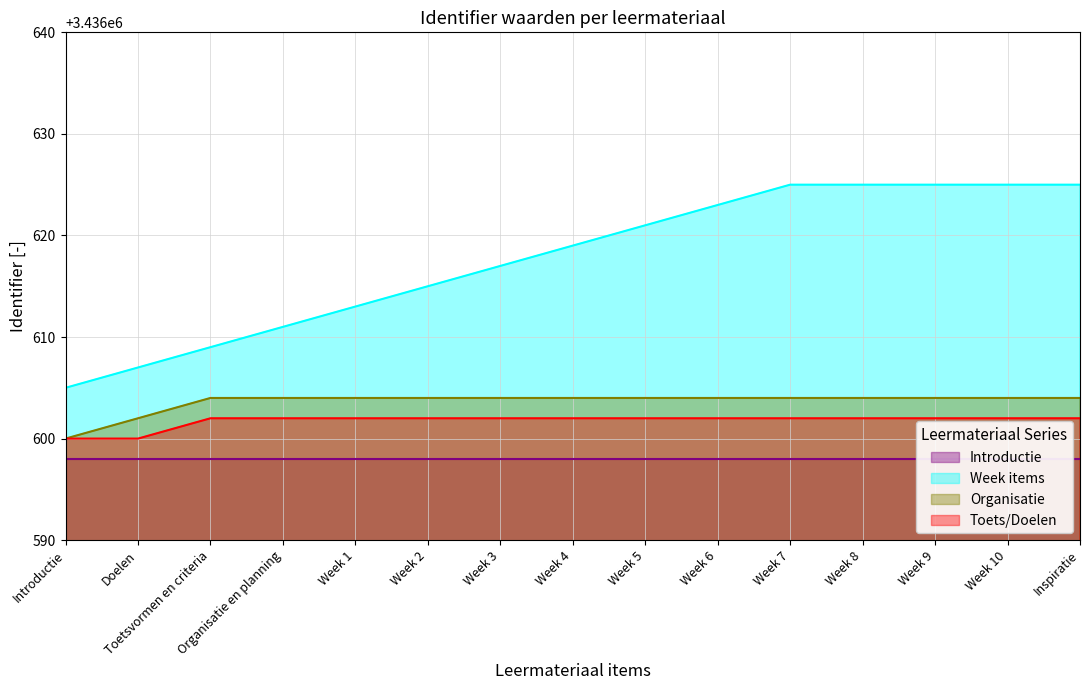

Which has a higher value, Week 1 or Week 5?

Week 5